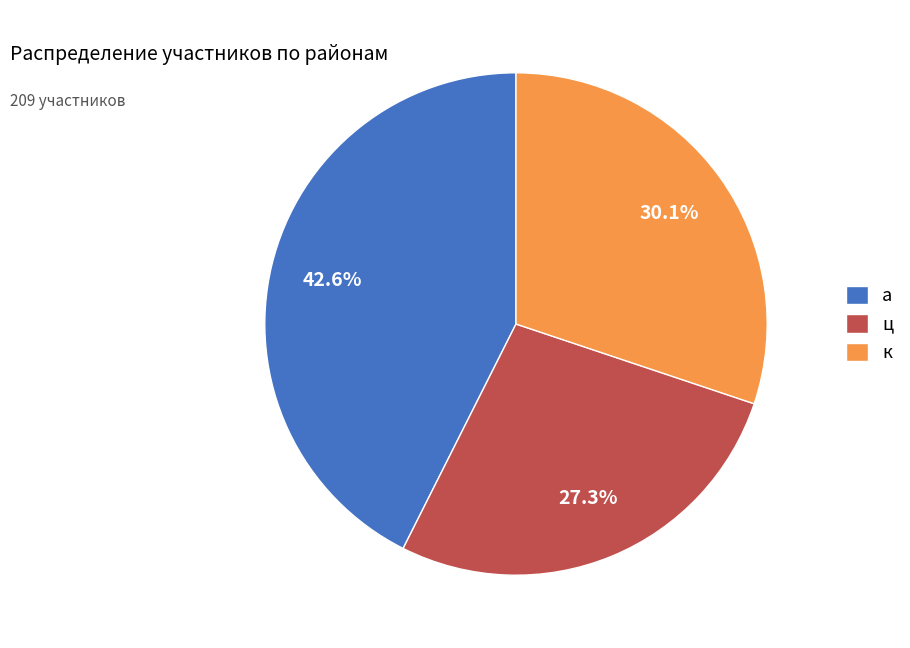

True or false: к accounts for 30% of the total.

True